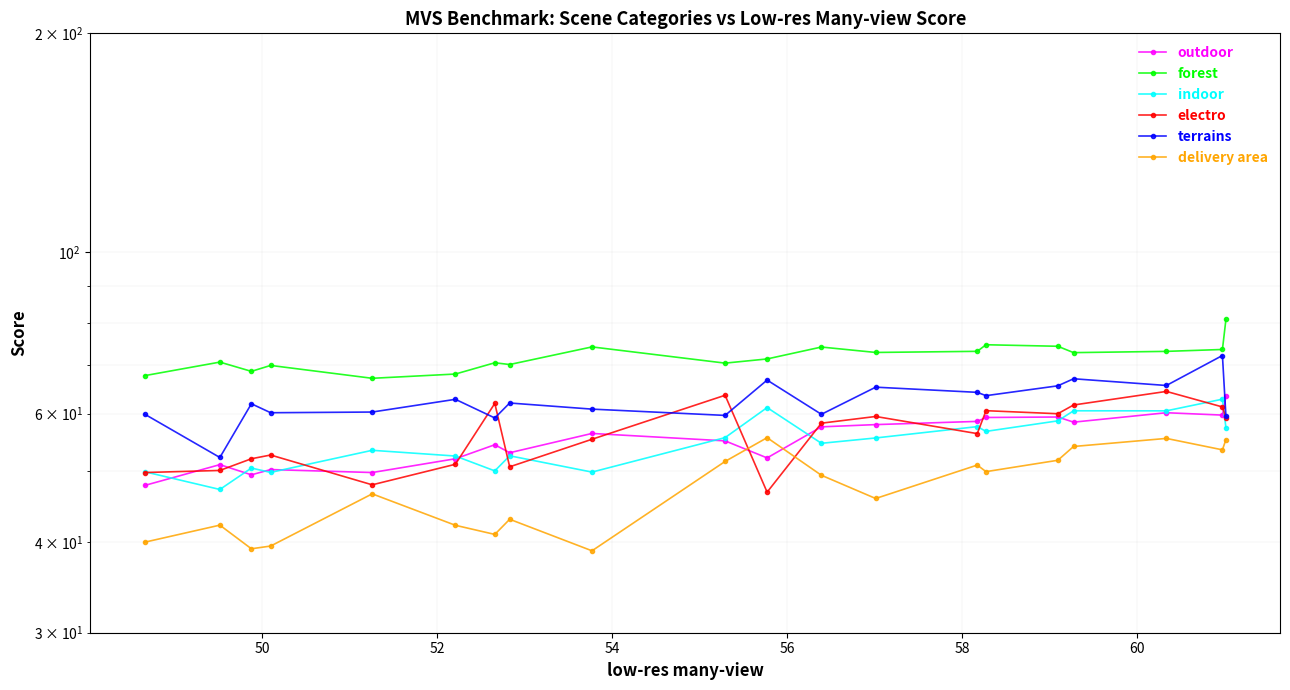

At which category does outdoor reach its first local valley?

50